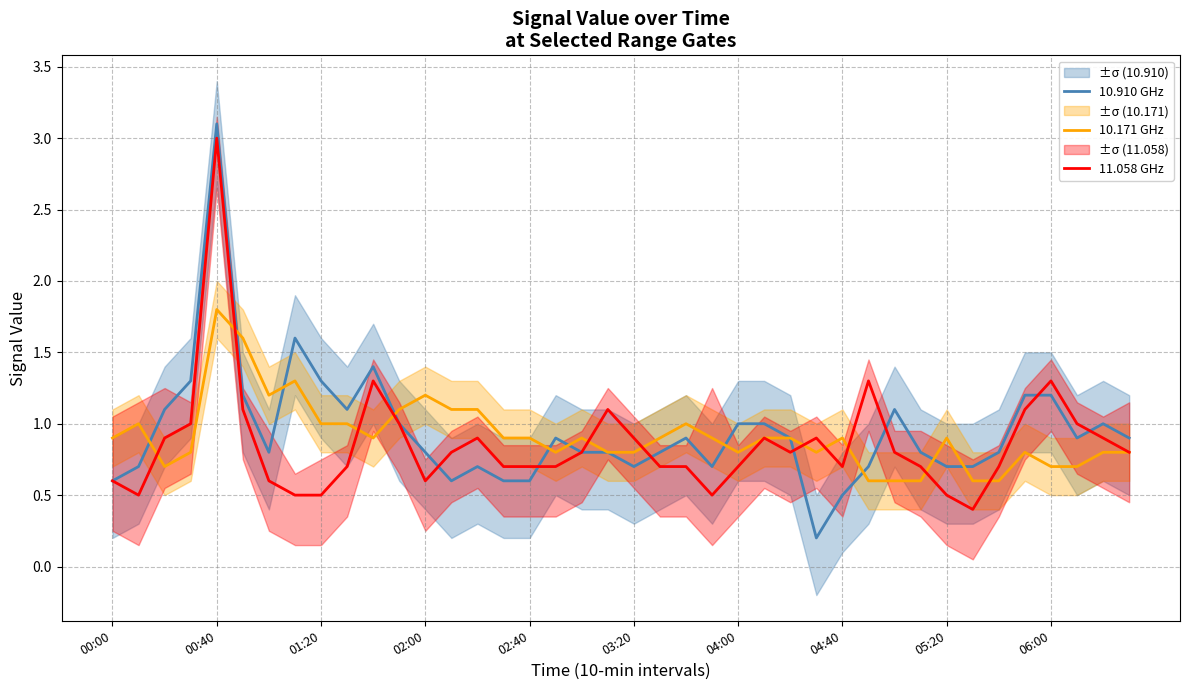

Is it true that 10.910 GHz equals 1.0 at 29?

False